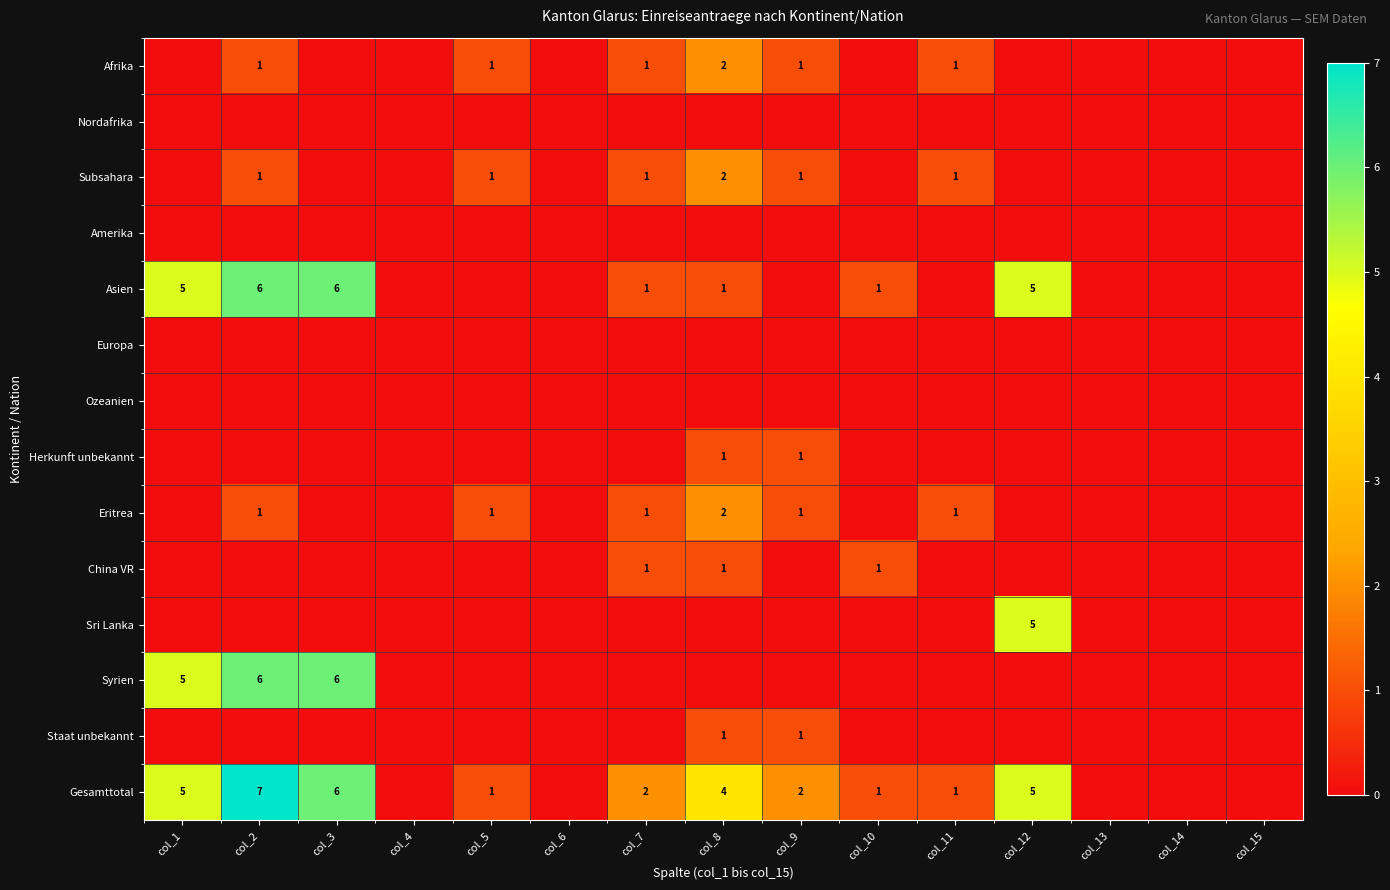

True or false: Eritrea has a value of 0 at col_11.

False